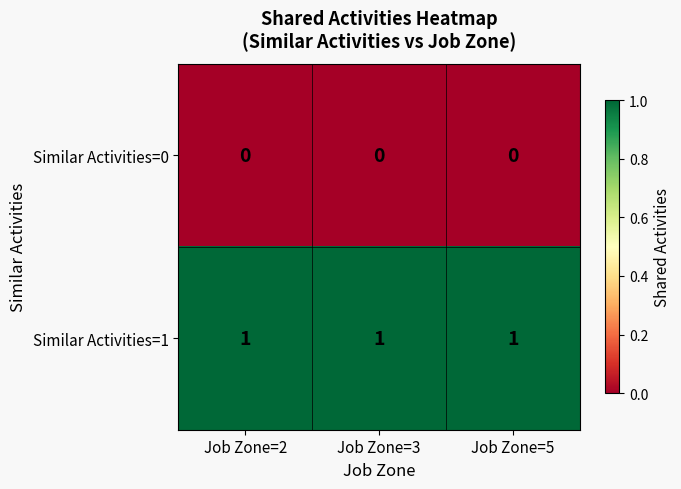

What is the total value across all series at Job Zone=3?

1